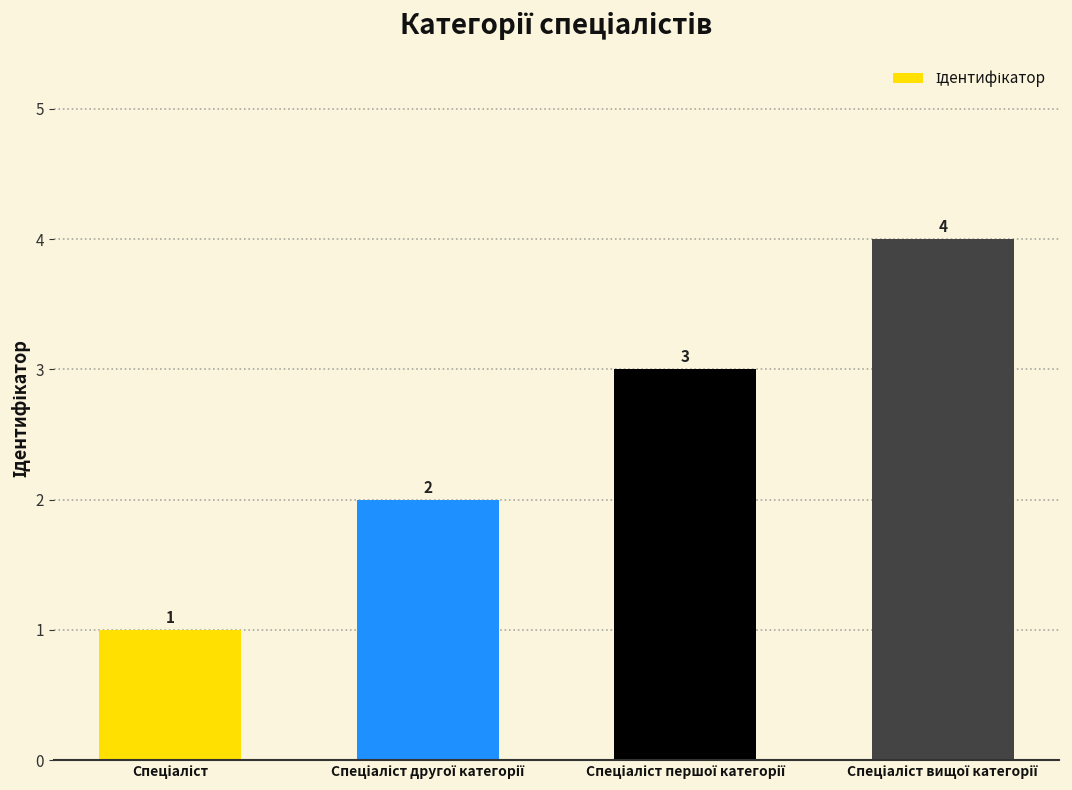

Reading right to left, extract all data points from this chart.

4	3	2	1